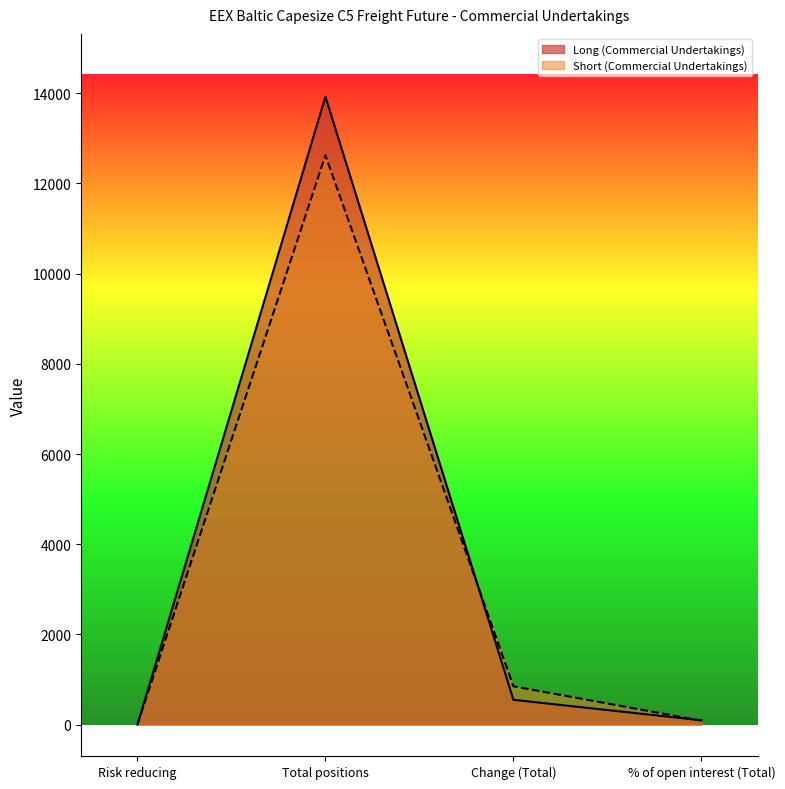

How many lines are shown in the chart?

2